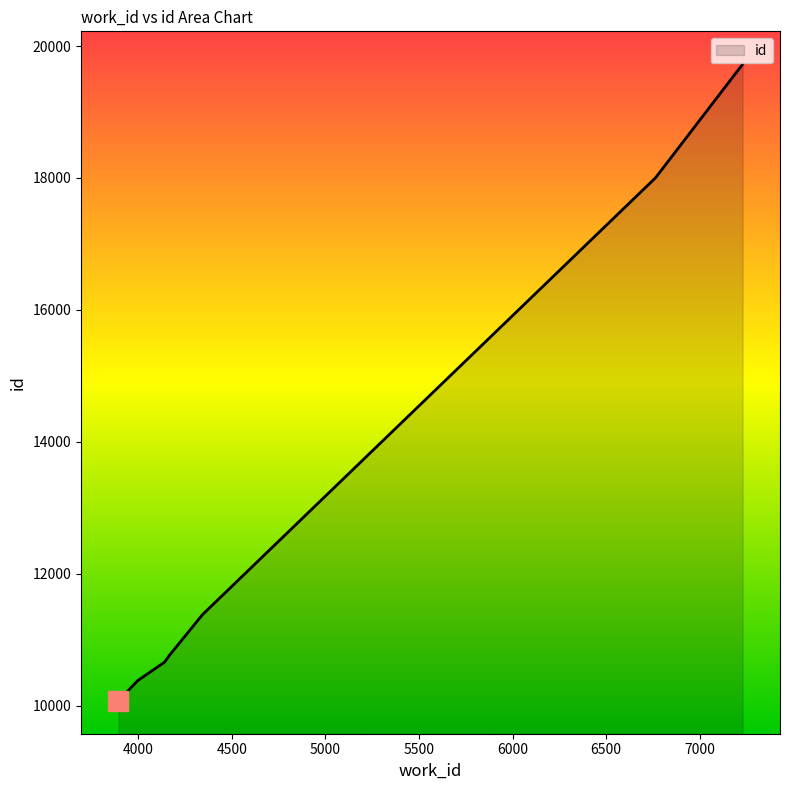

True or false: the data has more than 2 interior local peaks.

False